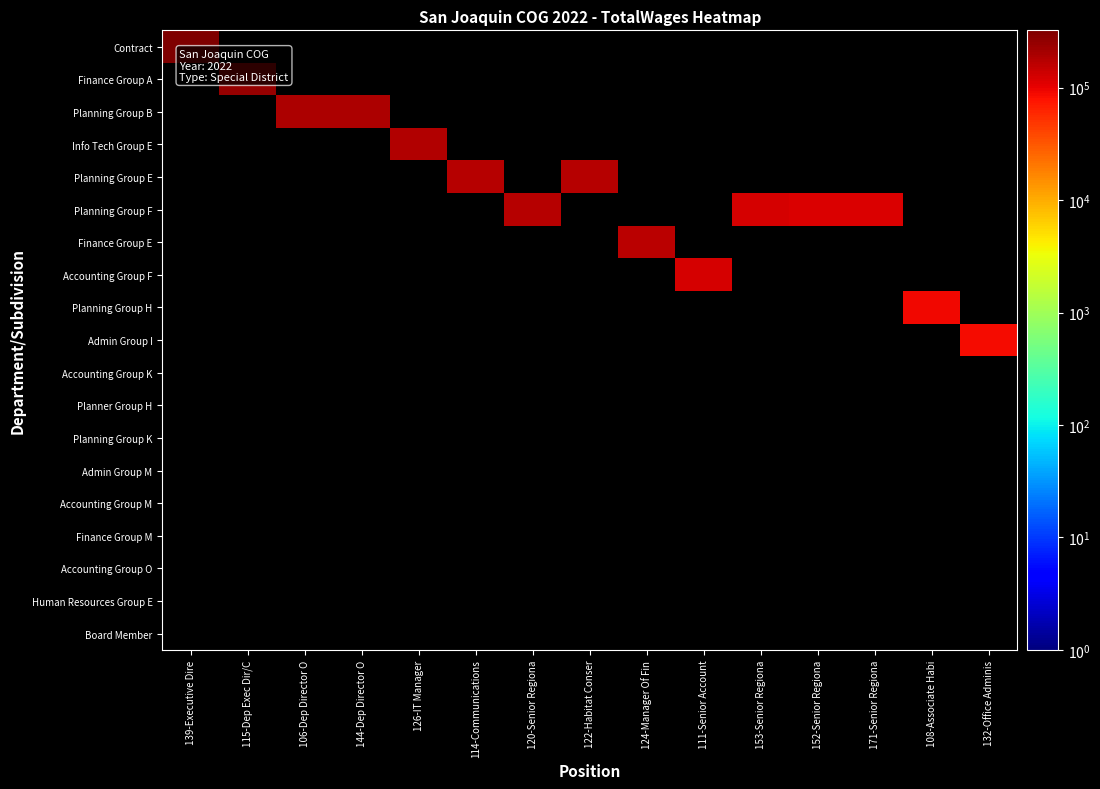

Which category has the highest value across all series?

139-Executive Dire